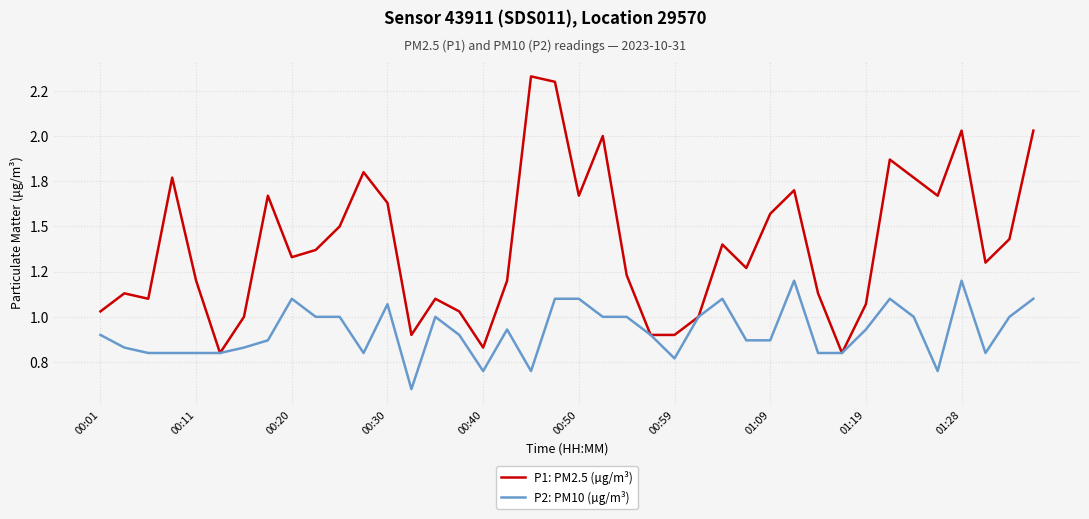

Does the chart have visible grid lines?

Yes